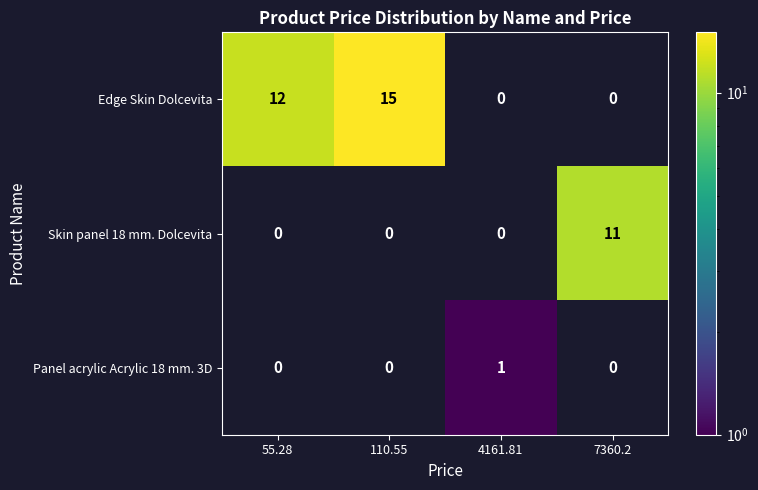

Reading left to right, transcribe all the data shown in this chart.

Edge Skin Dolcevita: 12	15	0	0
Skin panel 18 mm. Dolcevita: 0	0	0	11
Panel acrylic Acrylic 18 mm. 3D: 0	0	1	0